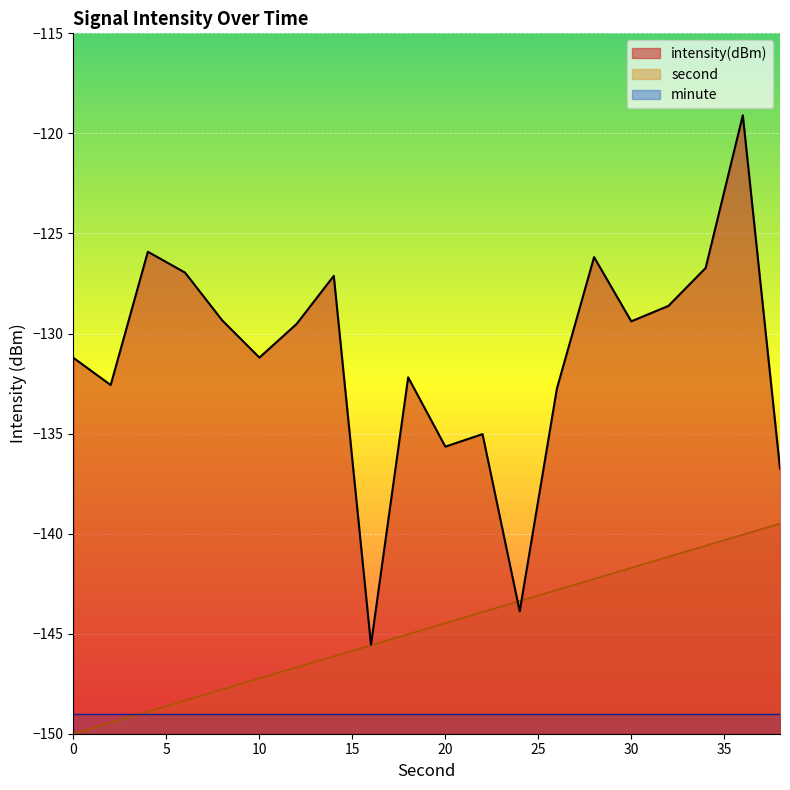

Which series has the largest total across all categories?

intensity(dBm)